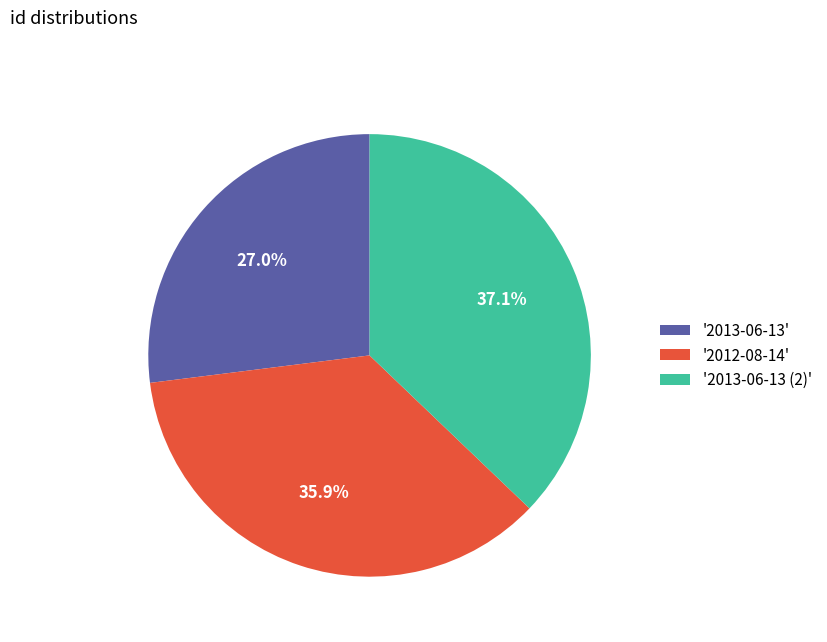

What is the ratio of the value at '2013-06-13 (2)' to the value at '2013-06-13'?

1.4